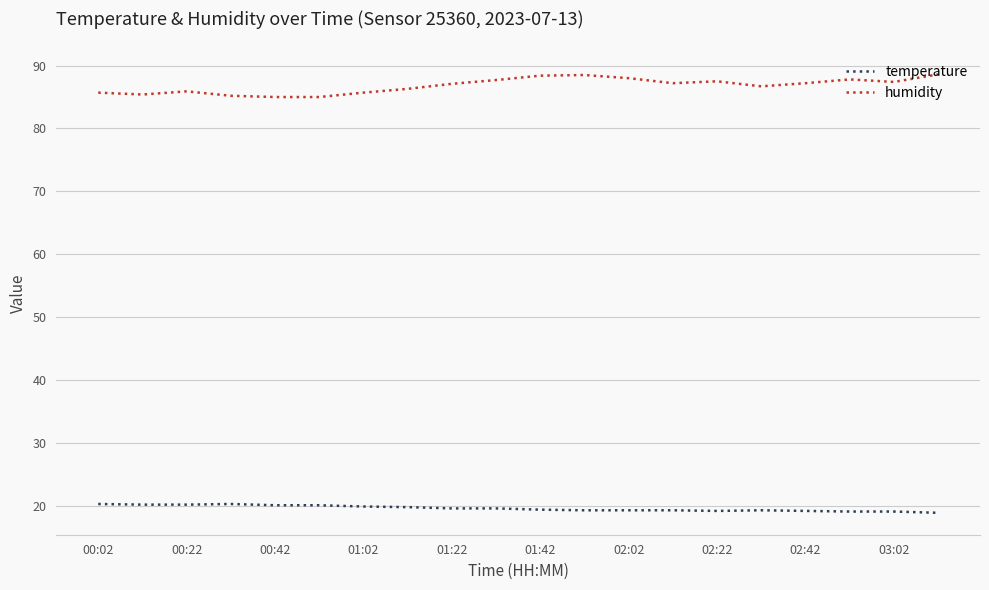

True or false: humidity and temperature cross at least once.

False